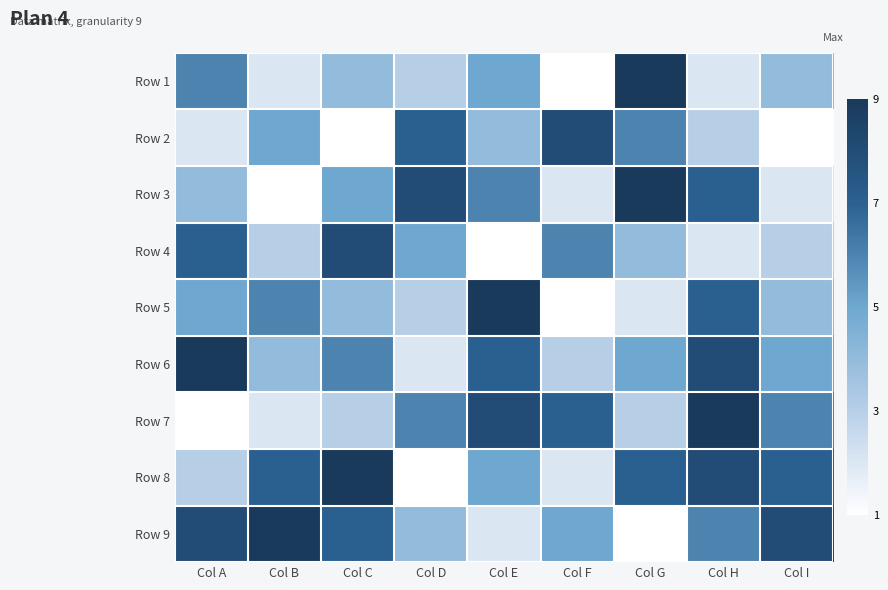

Reading left to right, list all the values displayed in this chart.

Row 1: Col A=6	Col B=2	Col C=4	Col D=3	Col E=5	Col F=1	Col G=9	Col H=2	Col I=4
Row 2: Col A=2	Col B=5	Col C=1	Col D=7	Col E=4	Col F=8	Col G=6	Col H=3	Col I=1
Row 3: Col A=4	Col B=1	Col C=5	Col D=8	Col E=6	Col F=2	Col G=9	Col H=7	Col I=2
Row 4: Col A=7	Col B=3	Col C=8	Col D=5	Col E=1	Col F=6	Col G=4	Col H=2	Col I=3
Row 5: Col A=5	Col B=6	Col C=4	Col D=3	Col E=9	Col F=1	Col G=2	Col H=7	Col I=4
Row 6: Col A=9	Col B=4	Col C=6	Col D=2	Col E=7	Col F=3	Col G=5	Col H=8	Col I=5
Row 7: Col A=1	Col B=2	Col C=3	Col D=6	Col E=8	Col F=7	Col G=3	Col H=9	Col I=6
Row 8: Col A=3	Col B=7	Col C=9	Col D=1	Col E=5	Col F=2	Col G=7	Col H=8	Col I=7
Row 9: Col A=8	Col B=9	Col C=7	Col D=4	Col E=2	Col F=5	Col G=1	Col H=6	Col I=8